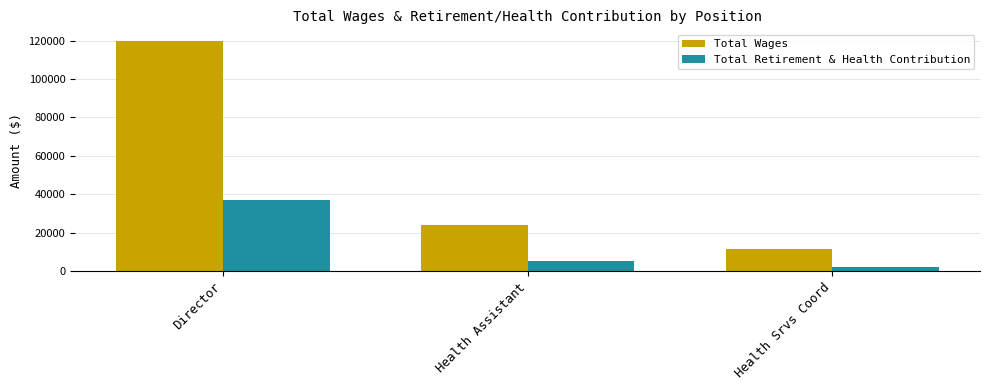

Rank the series by their average value, from lowest to highest.

Total Retirement & Health Contribution, Total Wages